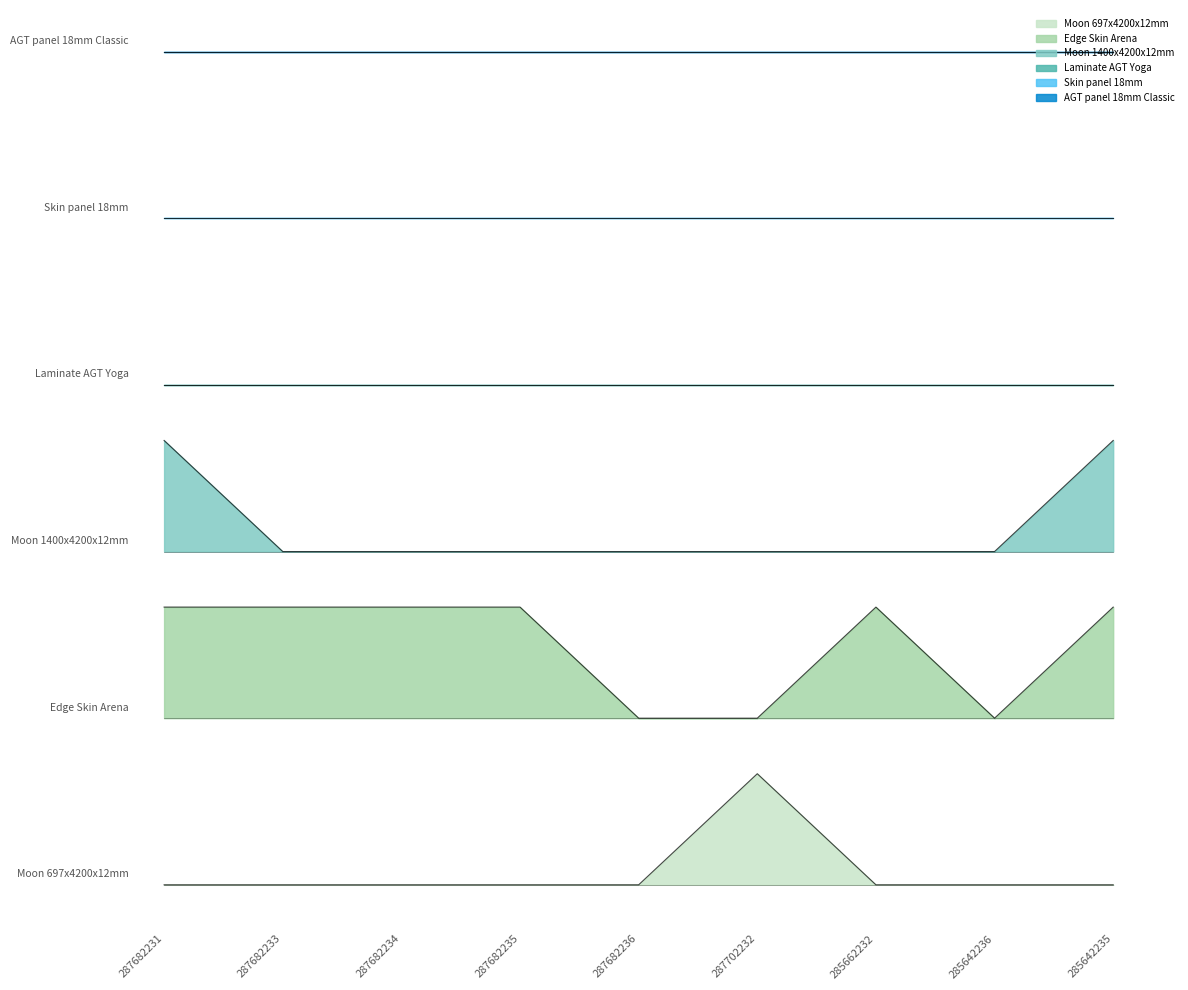

True or false: Moon 697x4200x12mm has more than 2 points higher than both neighbors.

False